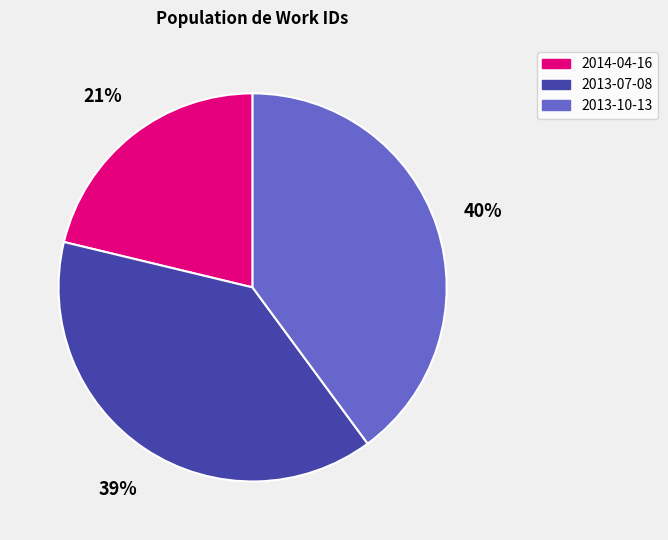

Is 2014-04-16 the majority of the pie?

No